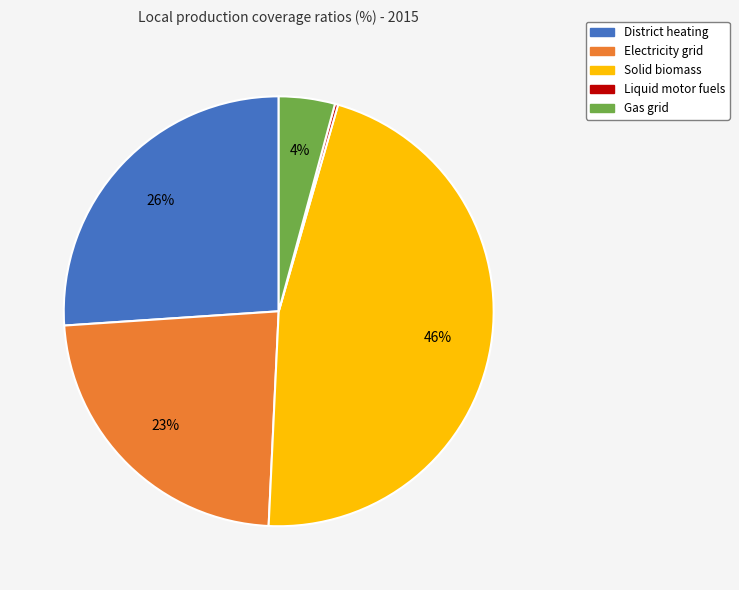

True or false: District heating accounts for 34% of the total.

False